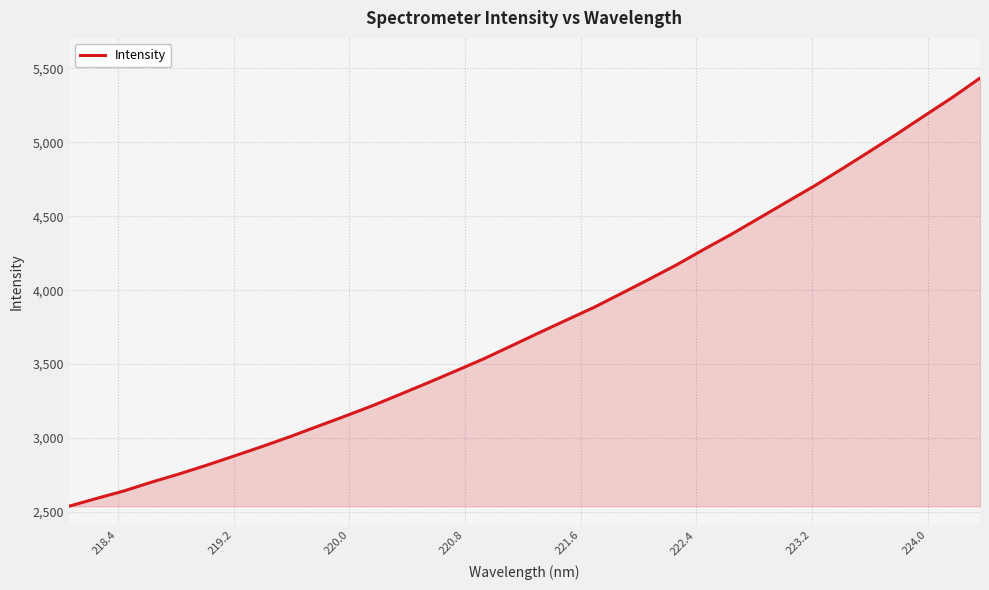

What is the sum of all values?

128397.0